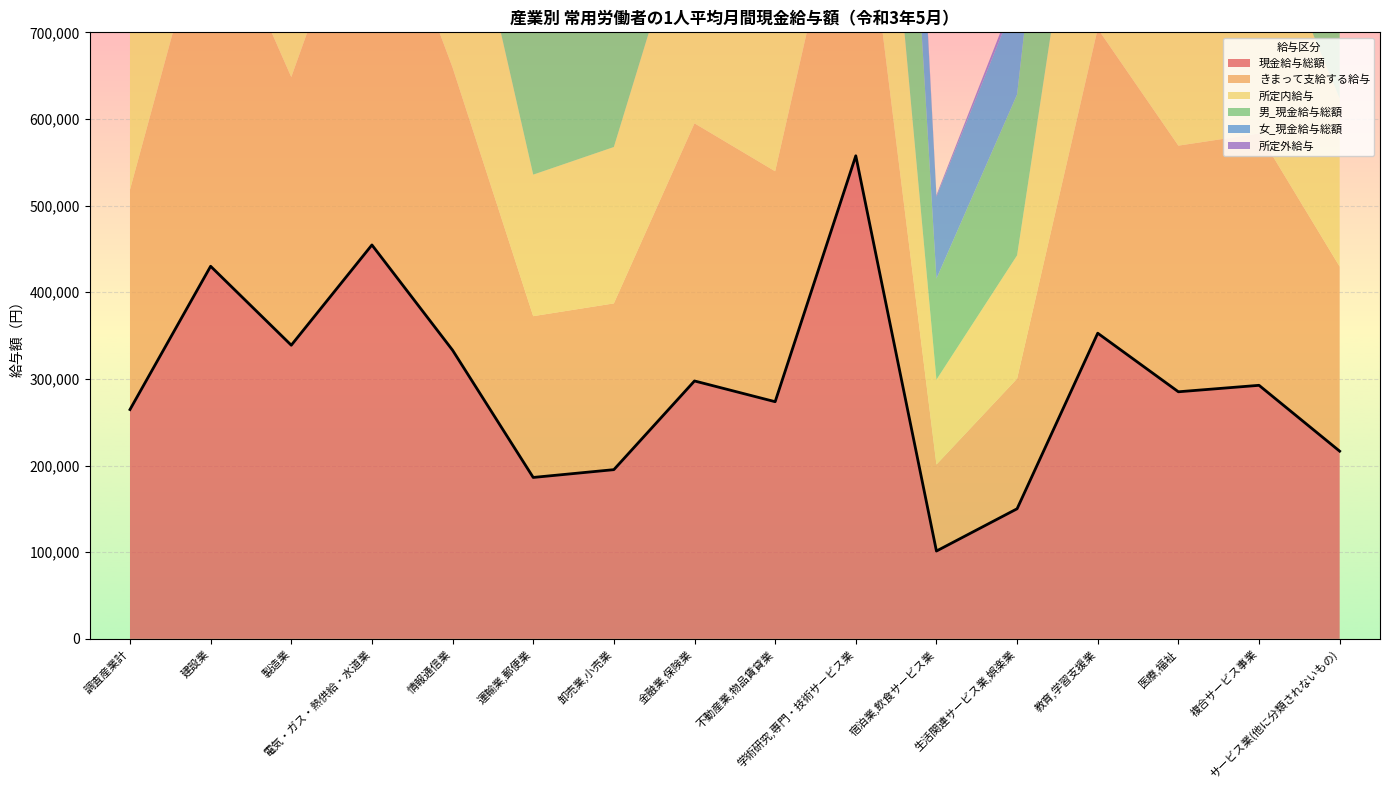

Reading right to left, list all the values displayed in this chart.

現金給与総額: サービス業(他に分類されないもの)=216613	複合サービス事業=292632	医療,福祉=285167	教育,学習支援業=352776	生活関連サービス業,娯楽業=150147	宿泊業,飲食サービス業=101368	学術研究,専門・技術サービス業=557518	不動産業,物品賃貸業=273715	金融業,保険業=297660	卸売業,小売業=195298	運輸業,郵便業=186305	情報通信業=333174	電気・ガス・熱供給・水道業=454623	製造業=338916	建設業=430032	調査産業計=264650
きまって支給する給与: サービス業(他に分類されないもの)=213011	複合サービス事業=290613	医療,福祉=284068	教育,学習支援業=351415	生活関連サービス業,娯楽業=150147	宿泊業,飲食サービス業=99859	学術研究,専門・技術サービス業=390590	不動産業,物品賃貸業=265922	金融業,保険業=297325	卸売業,小売業=191863	運輸業,郵便業=186140	情報通信業=326212	電気・ガス・熱供給・水道業=453853	製造業=309459	建設業=429607	調査産業計=253763
所定内給与: サービス業(他に分類されないもの)=194066	複合サービス事業=265453	医療,福祉=268827	教育,学習支援業=349874	生活関連サービス業,娯楽業=142341	宿泊業,飲食サービス業=97888	学術研究,専門・技術サービス業=362233	不動産業,物品賃貸業=245355	金融業,保険業=277207	卸売業,小売業=180496	運輸業,郵便業=163309	情報通信業=285272	電気・ガス・熱供給・水道業=403520	製造業=284710	建設業=372342	調査産業計=235878
男_現金給与総額: サービス業(他に分類されないもの)=279254	複合サービス事業=334319	医療,福祉=359479	教育,学習支援業=390805	生活関連サービス業,娯楽業=185665	宿泊業,飲食サービス業=116675	学術研究,専門・技術サービス業=651531	不動産業,物品賃貸業=323753	金融業,保険業=484259	卸売業,小売業=282521	運輸業,郵便業=254888	情報通信業=370536	電気・ガス・熱供給・水道業=464721	製造業=387753	建設業=464111	調査産業計=340237
女_現金給与総額: サービス業(他に分類されないもの)=148018	複合サービス事業=185646	医療,福祉=255316	教育,学習支援業=322235	生活関連サービス業,娯楽業=113014	宿泊業,飲食サービス業=94463	学術研究,専門・技術サービス業=303180	不動産業,物品賃貸業=188458	金融業,保険業=236692	卸売業,小売業=138720	運輸業,郵便業=108977	情報通信業=226347	電気・ガス・熱供給・水道業=384283	製造業=211504	建設業=234463	調査産業計=189794
所定外給与: サービス業(他に分類されないもの)=18945	複合サービス事業=25160	医療,福祉=15241	教育,学習支援業=1541	生活関連サービス業,娯楽業=7806	宿泊業,飲食サービス業=1971	学術研究,専門・技術サービス業=28357	不動産業,物品賃貸業=20567	金融業,保険業=20118	卸売業,小売業=11367	運輸業,郵便業=22831	情報通信業=40940	電気・ガス・熱供給・水道業=50333	製造業=24749	建設業=57265	調査産業計=17885